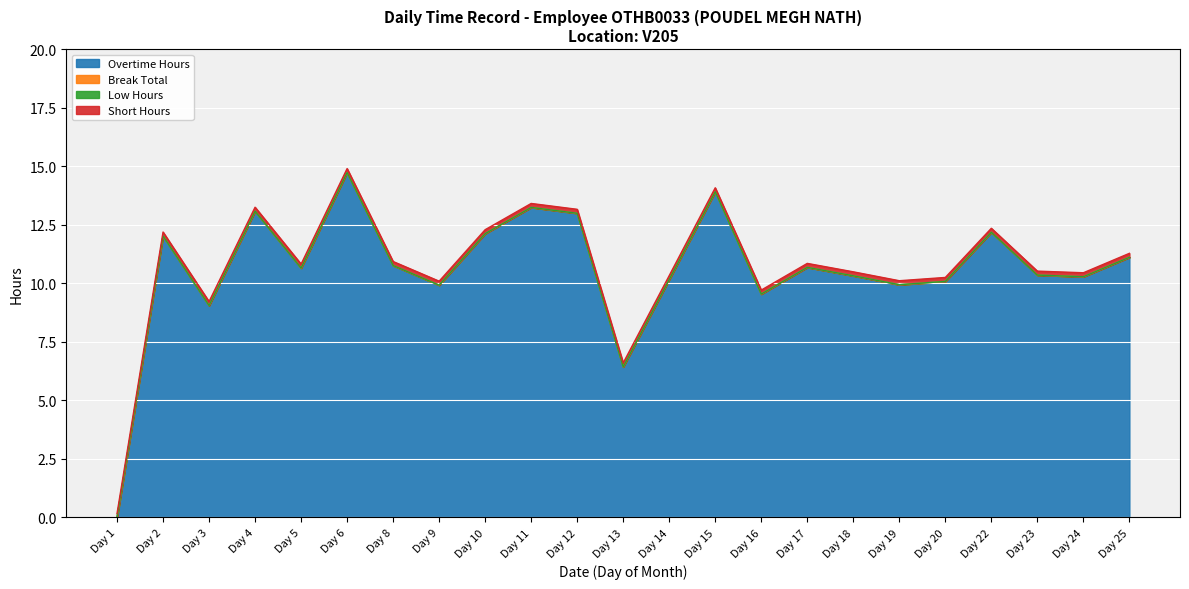

Which series changed the most between 2 and 25?

Overtime Hours